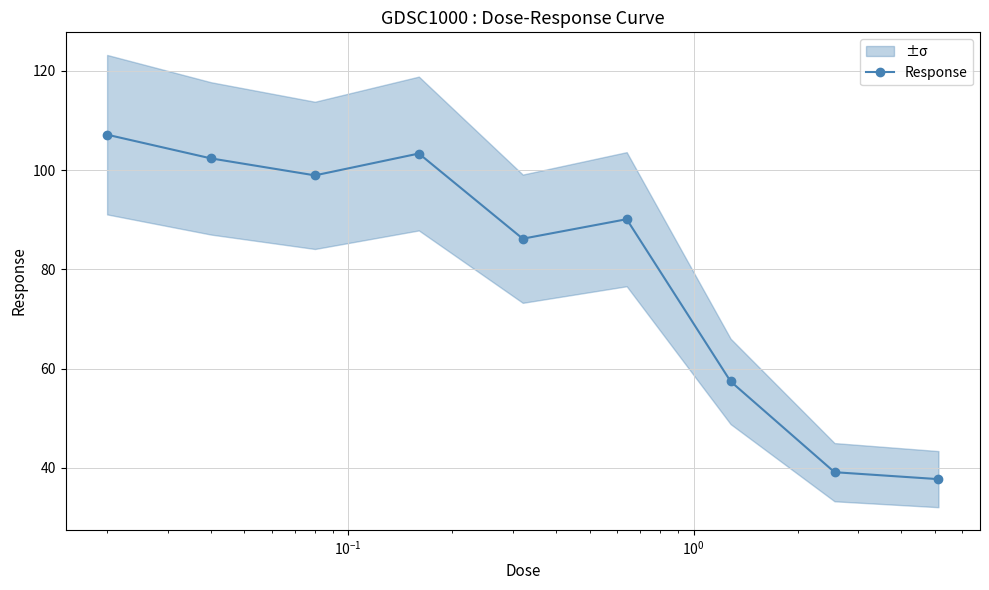

What is the value of the Response point at the 2nd from the left?

102.4